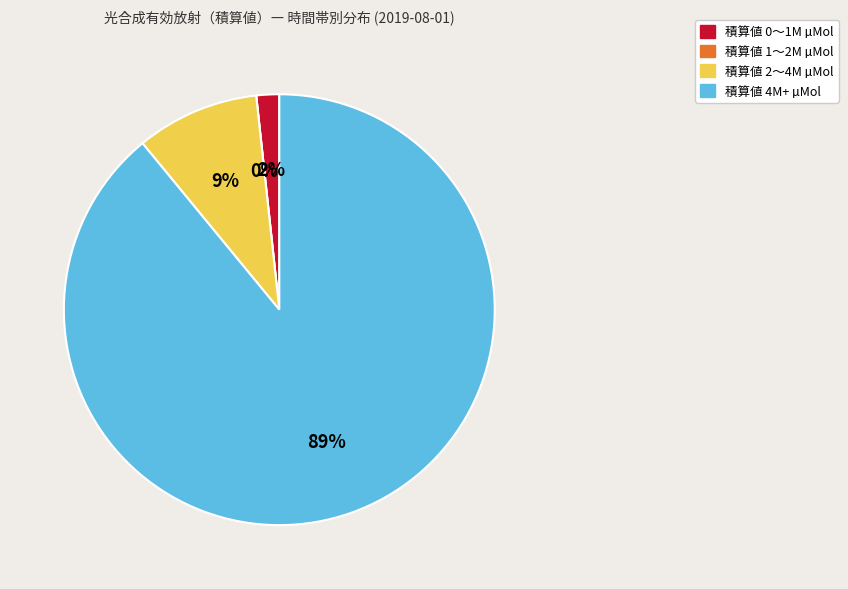

The 16:00 slice represents 9% of the pie. True or false?

False